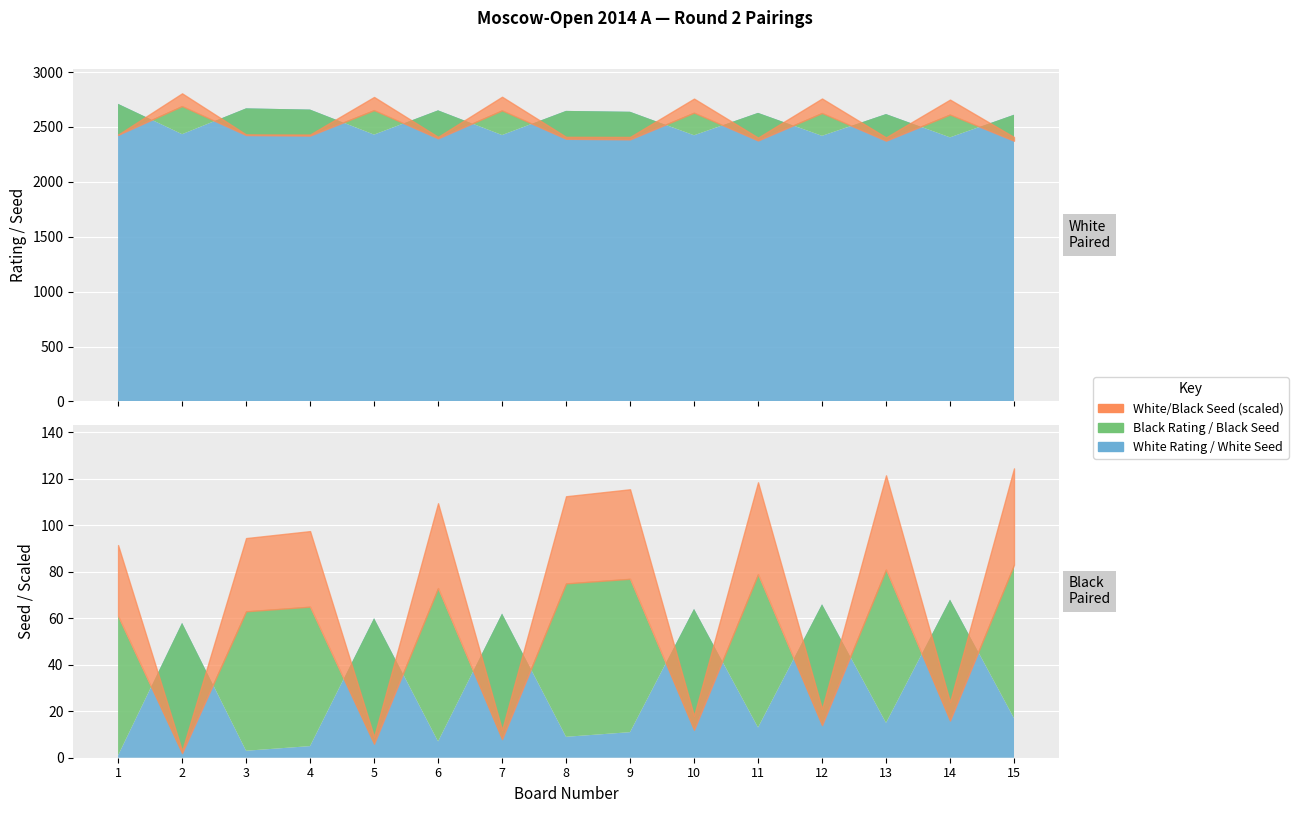

Is the value of White Rating at 7 greater than the value of Black Seed at 15?

Yes